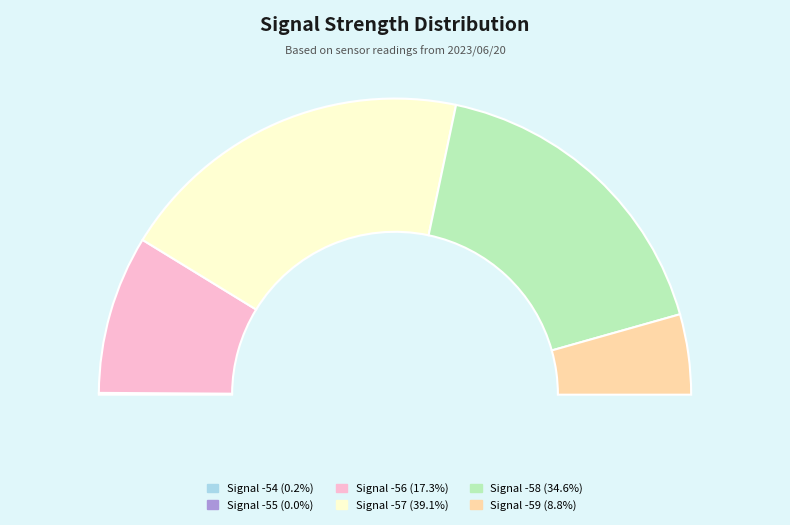

Is it true that -57 is 19% of the pie?

False